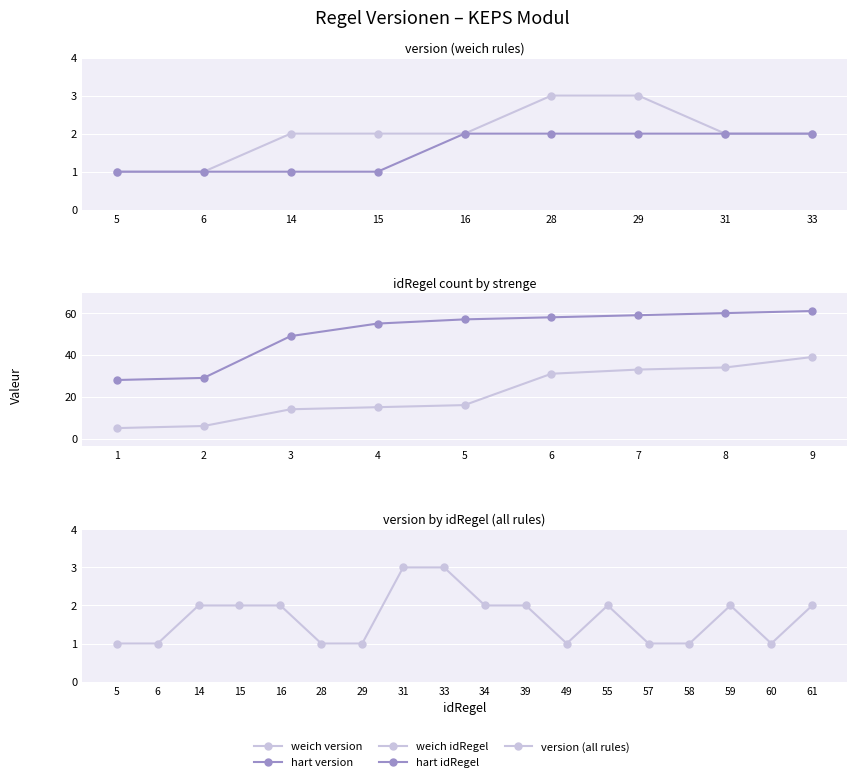

At how many categories does at least one series exceed 19?

9